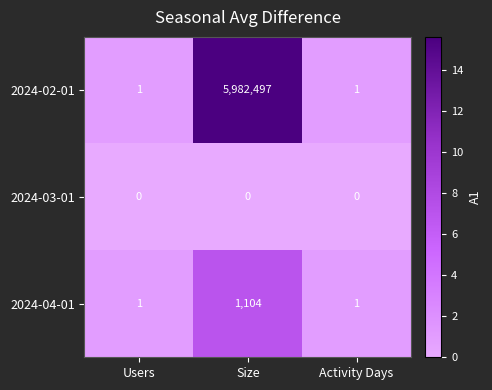

Reading right to left, transcribe all the data shown in this chart.

2024-02-01: 1	5982497	1
2024-03-01: 0	0	0
2024-04-01: 1	1104	1